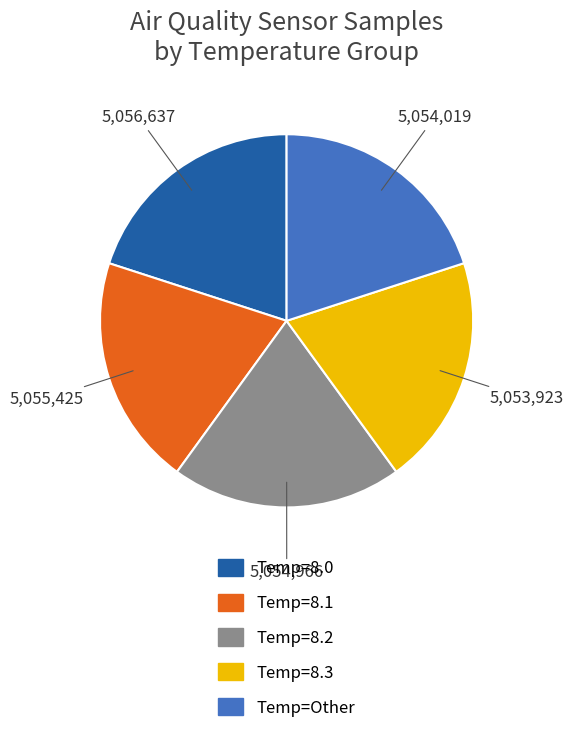

True or false: Temp=8.3 accounts for 20% of the total.

True